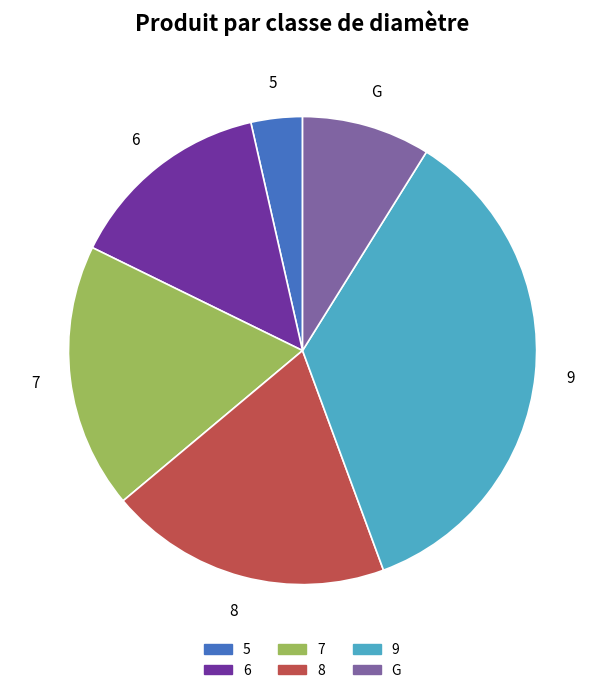

Approximately how many times larger is the value at 6 compared to 7?

0.8